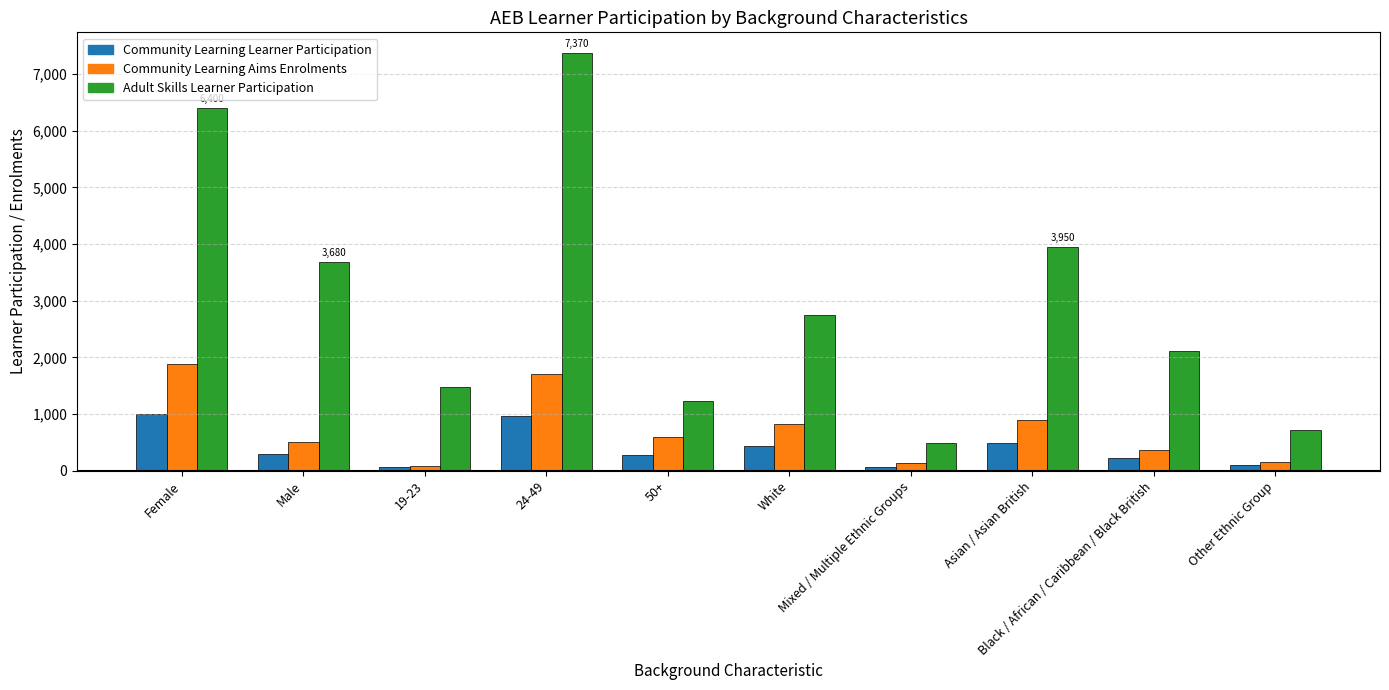

Rank the series by their maximum value, from lowest to highest.

Community Learning Learner Participation, Community Learning Aims Enrolments, Adult Skills Learner Participation